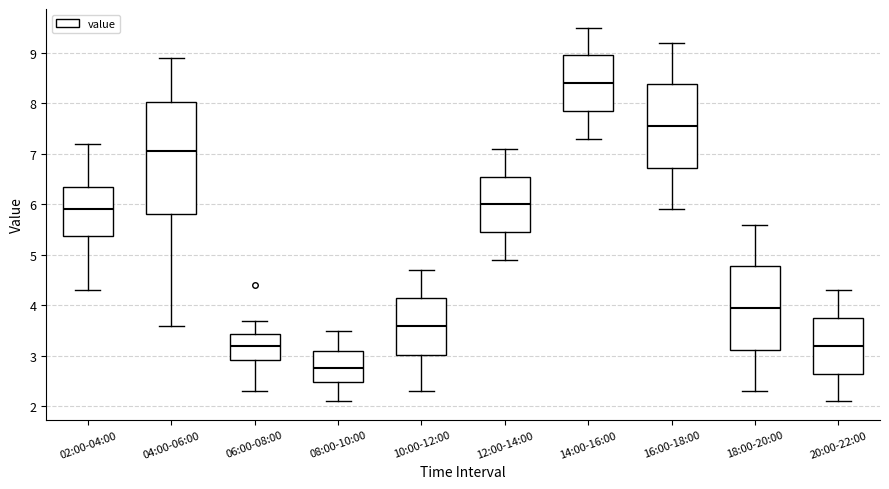

Reading left to right, read every box against the y-axis: the position of its median line, the range the box covers, and the ends of its whiskers. The values are not printed on the chart, so give them approximately, as read against the axis.

02:00-04:00: median 5.9, box 5.4 to 6.4, whiskers 4.3 to 7.2
04:00-06:00: median 7.1, box 5.8 to 8.0, whiskers 3.6 to 8.9
06:00-08:00: median 3.2, box 2.9 to 3.4, whiskers 2.3 to 3.7
08:00-10:00: median 2.8, box 2.5 to 3.1, whiskers 2.1 to 3.5
10:00-12:00: median 3.6, box 3.0 to 4.2, whiskers 2.3 to 4.7
12:00-14:00: median 6.0, box 5.5 to 6.6, whiskers 4.9 to 7.1
14:00-16:00: median 8.4, box 7.9 to 9.0, whiskers 7.3 to 9.5
16:00-18:00: median 7.6, box 6.7 to 8.4, whiskers 5.9 to 9.2
18:00-20:00: median 4.0, box 3.1 to 4.8, whiskers 2.3 to 5.6
20:00-22:00: median 3.2, box 2.7 to 3.8, whiskers 2.1 to 4.3